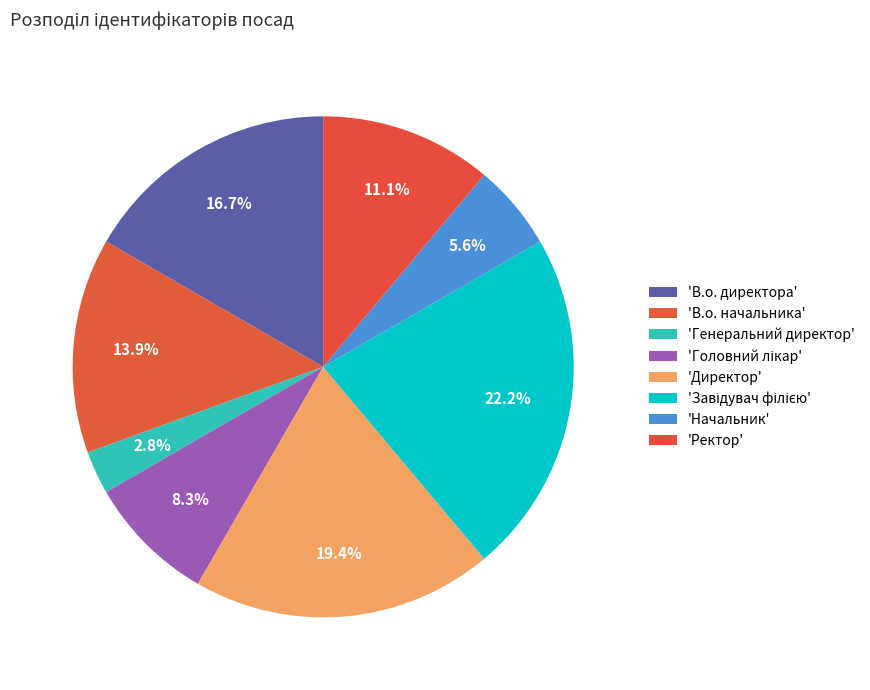

How many segments does this pie chart have?

8